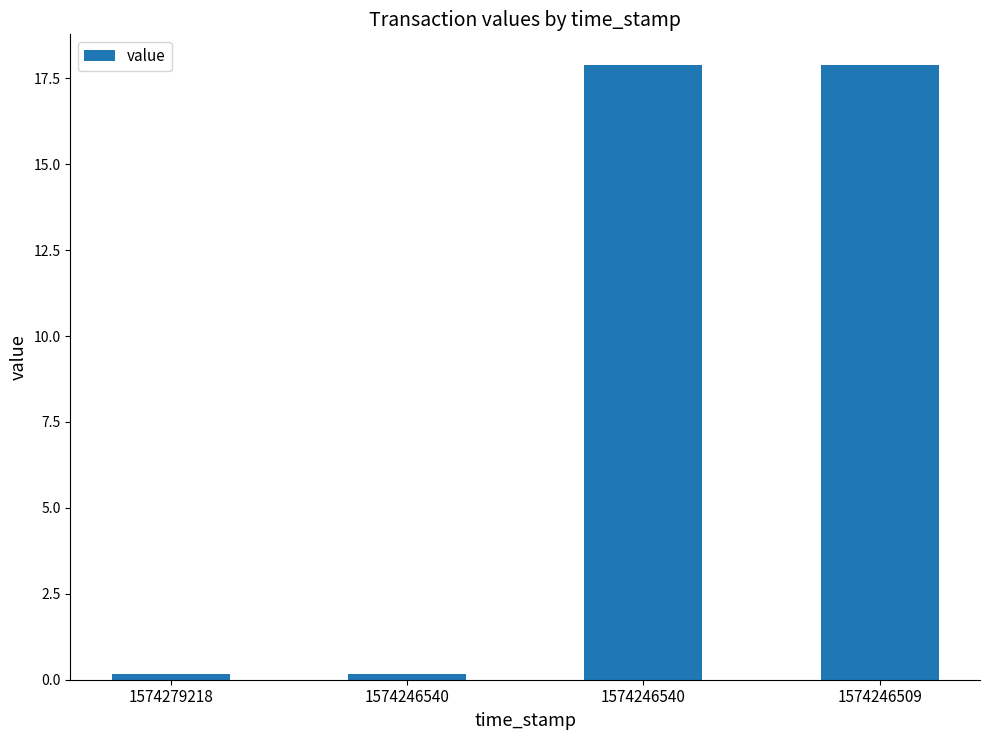

Reading left to right, extract all data points from this chart.

0.2	0.2	17.9	17.9